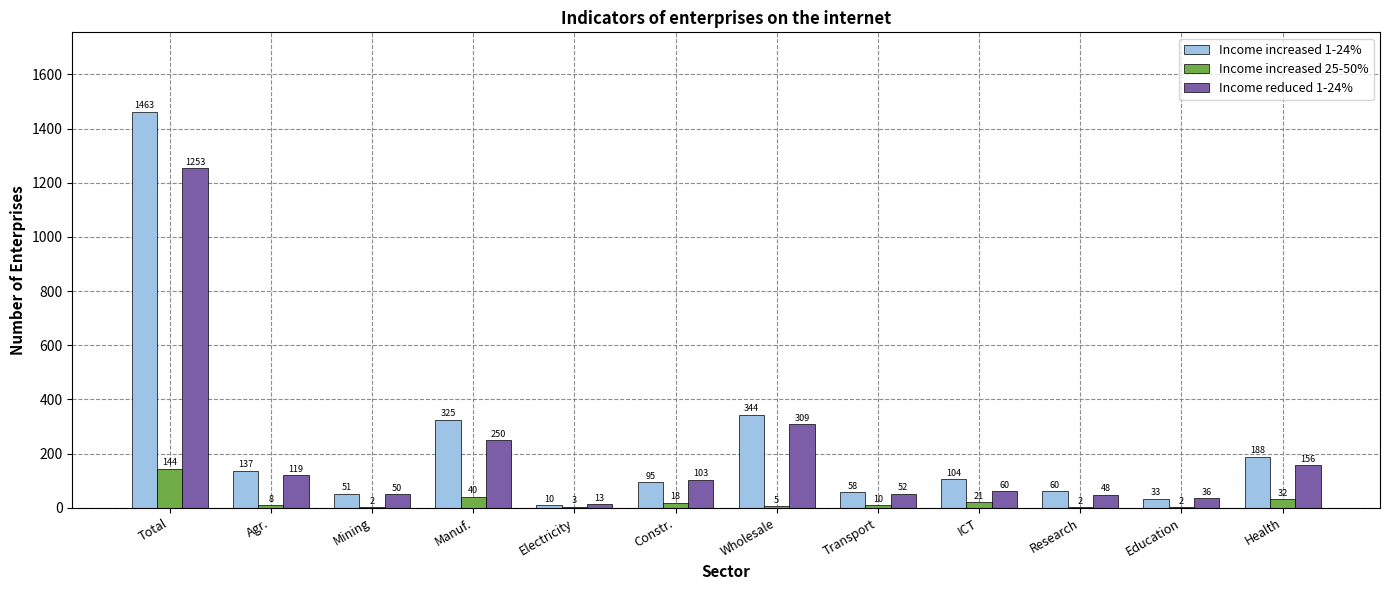

Reading left to right, transcribe all the data shown in this chart.

Income increased 1-24%: Total=1463	Agr.=137	Mining=51	Manuf.=325	Electricity=10	Constr.=95	Wholesale=344	Transport=58	ICT=104	Research=60	Education=33	Health=188
Income increased 25-50%: Total=144	Agr.=8	Mining=2	Manuf.=40	Electricity=3	Constr.=18	Wholesale=5	Transport=10	ICT=21	Research=2	Education=2	Health=32
Income reduced 1-24%: Total=1253	Agr.=119	Mining=50	Manuf.=250	Electricity=13	Constr.=103	Wholesale=309	Transport=52	ICT=60	Research=48	Education=36	Health=156